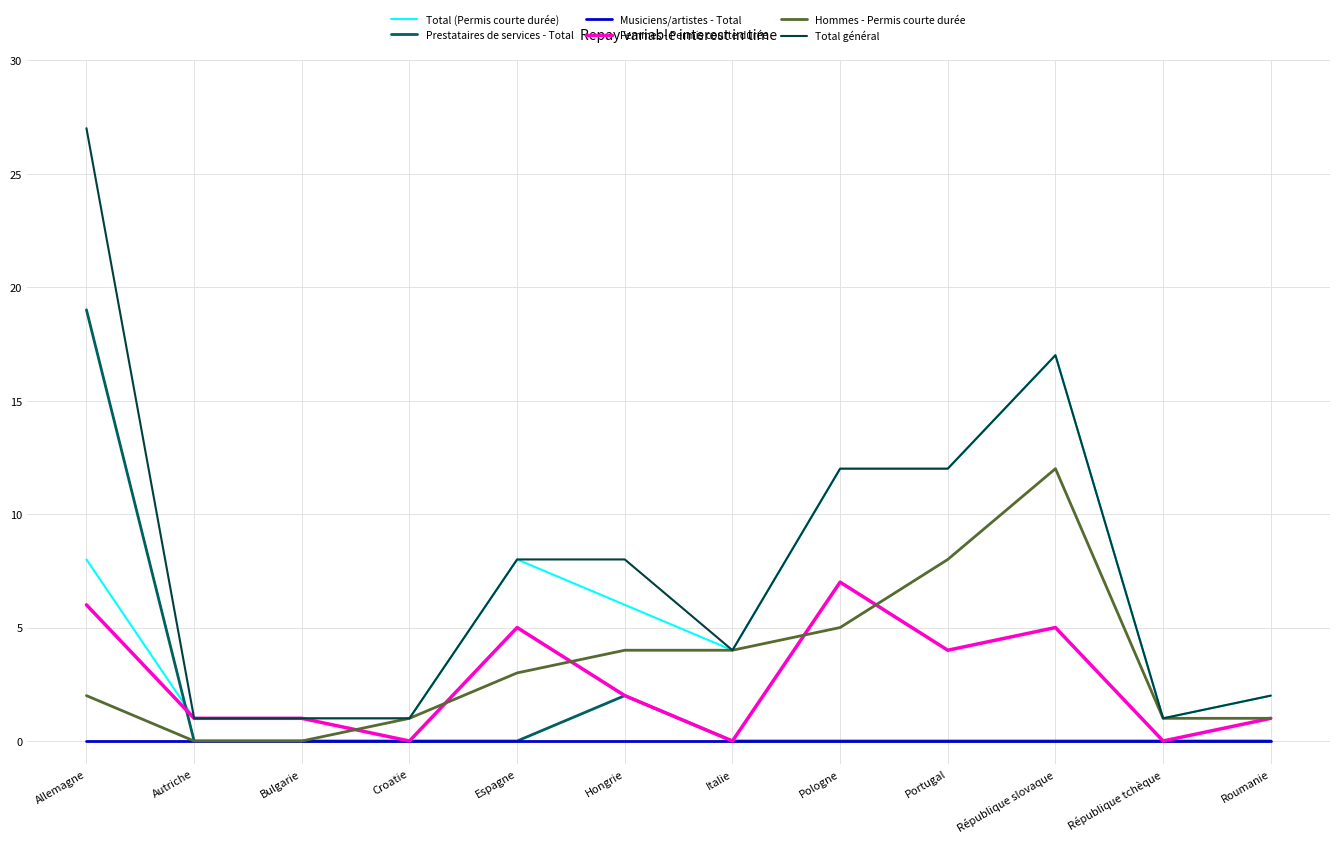

What are all the series names shown in the legend?

Total (Permis courte durée), Prestataires de services - Total, Musiciens/artistes - Total, Femmes - Permis courte durée, Hommes - Permis courte durée, Total général